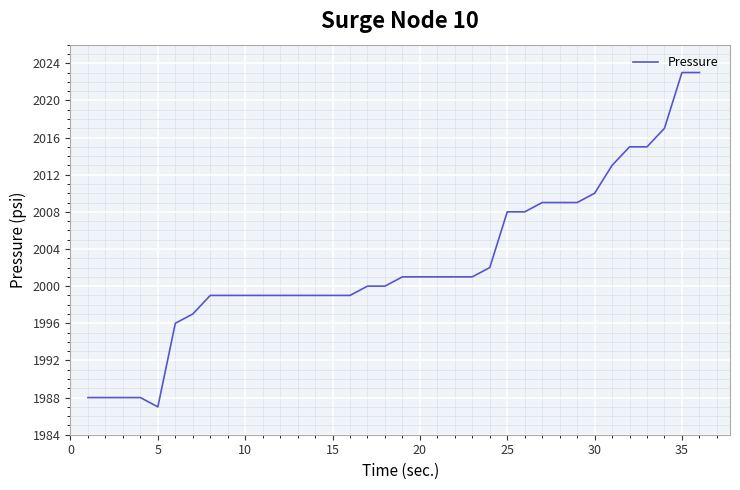

What is the difference between the maximum and minimum values?

36